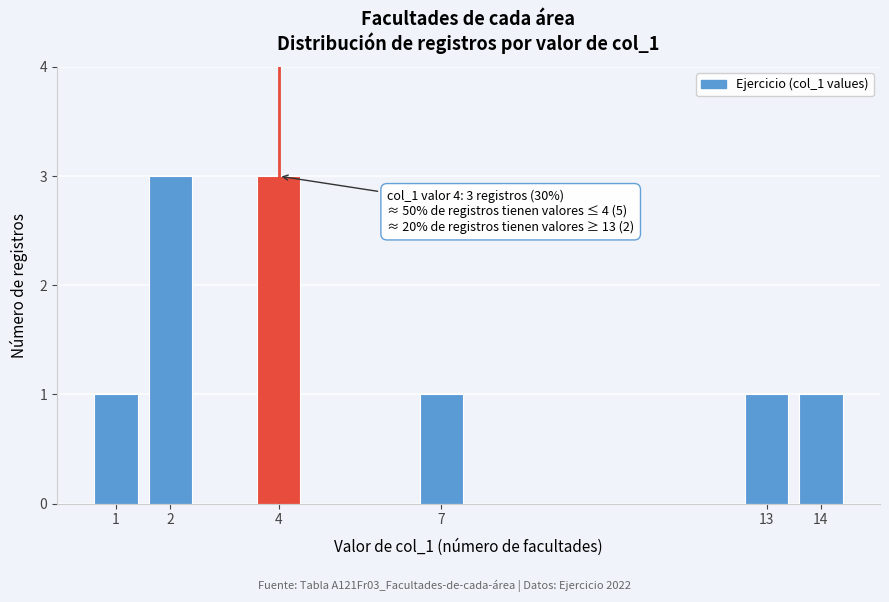

Reading right to left, list all the values displayed in this chart.

1	1	1	3	3	1